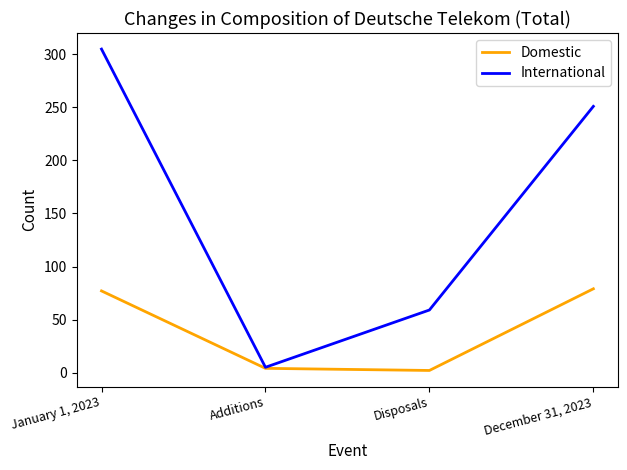

Rank the series at January 1, 2023 from highest to lowest value.

International, Domestic